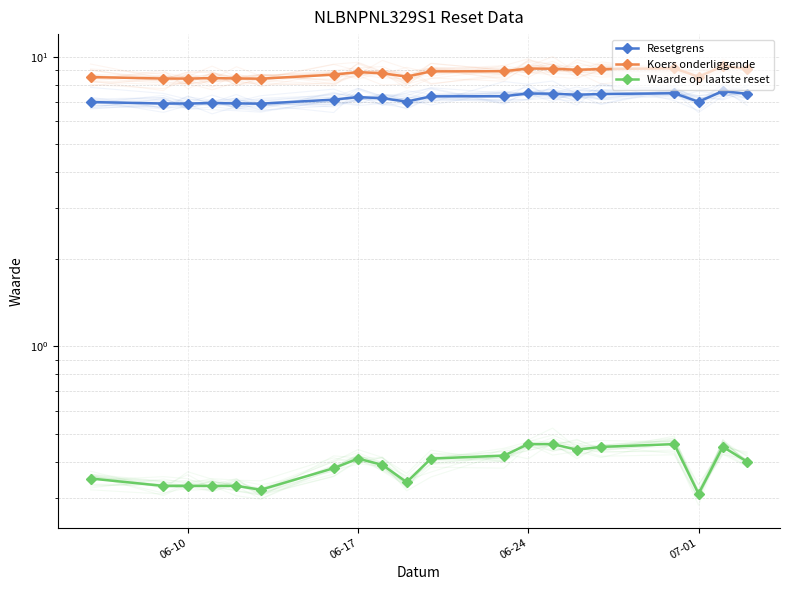

What is the greatest value displayed?

9.3